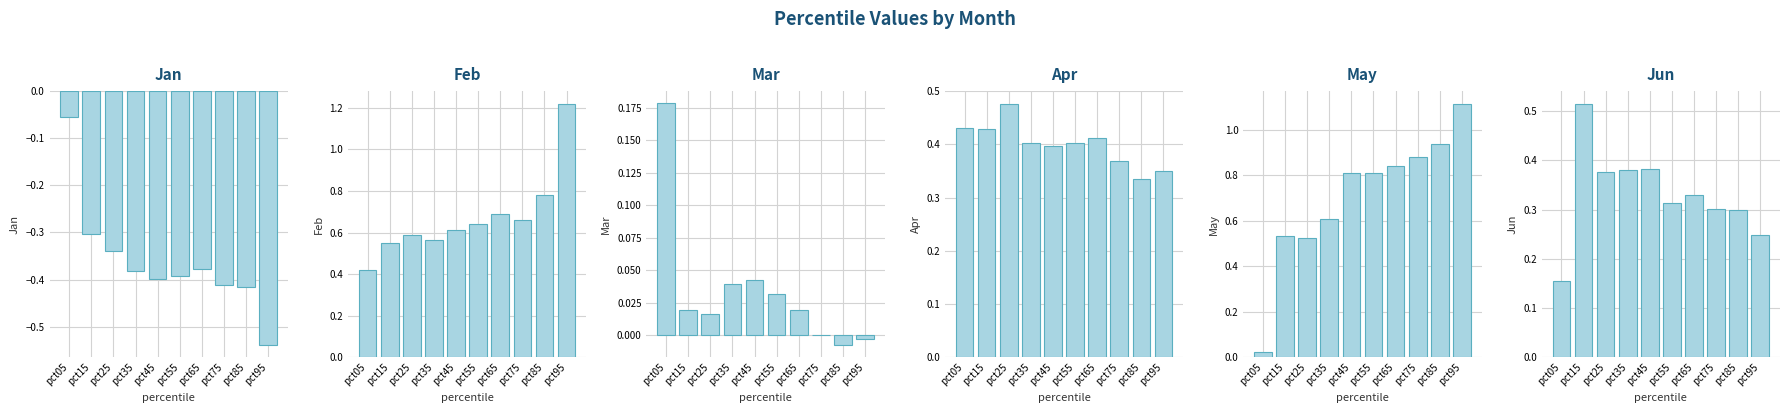

True or false: Jun has a value of 0.1 at pct65.

False